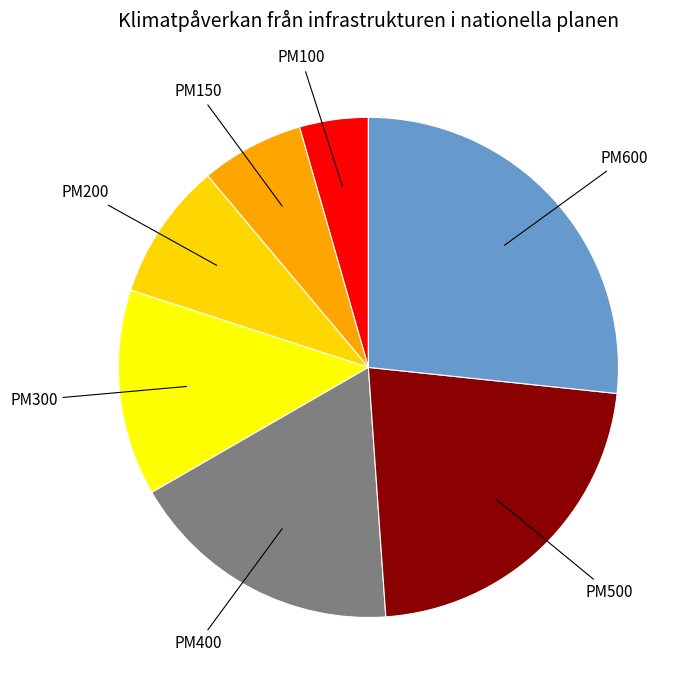

How many segments does this pie chart have?

7